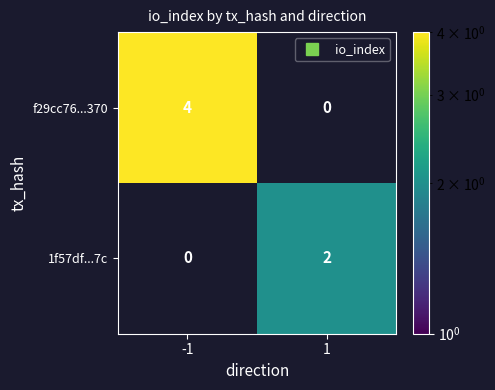

Which label corresponds to the smallest value in the chart?

1